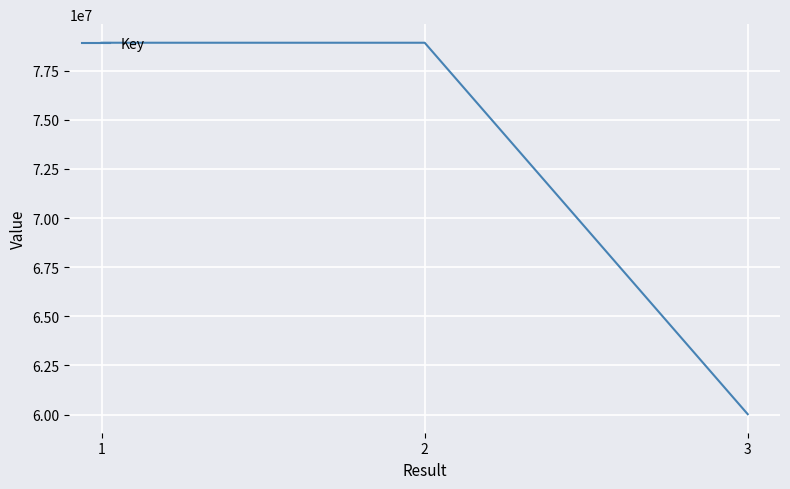

What is the change in value from 2 to 3?

-18902514